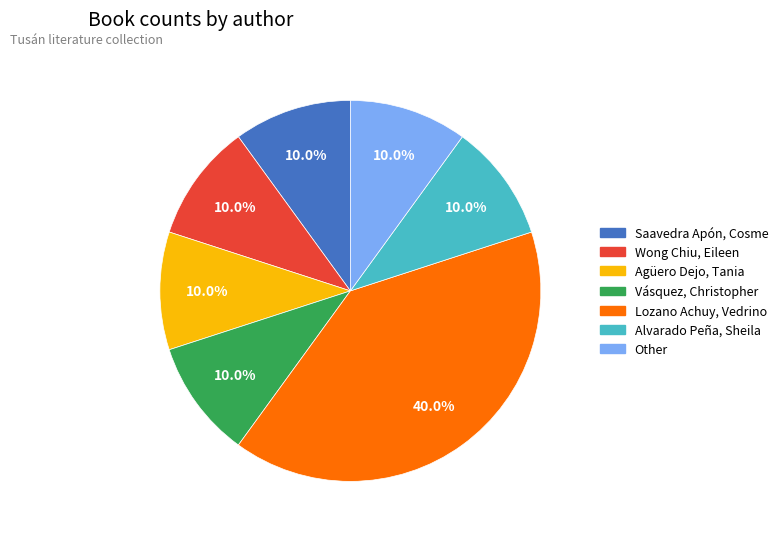

What is the largest slice in the pie chart?

Lozano Achuy, Vedrino